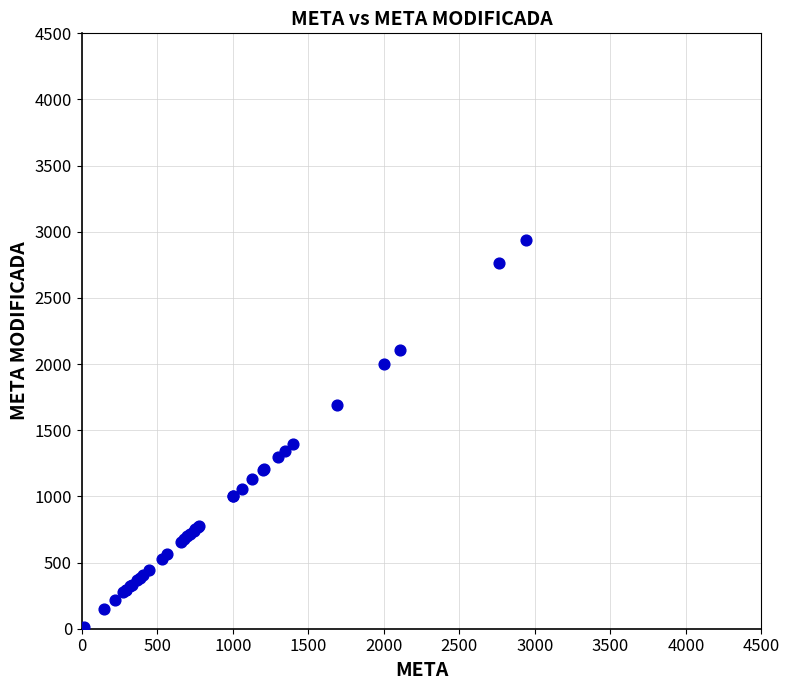

What Y value in the scatter plot is closest to 1471?

1395.7